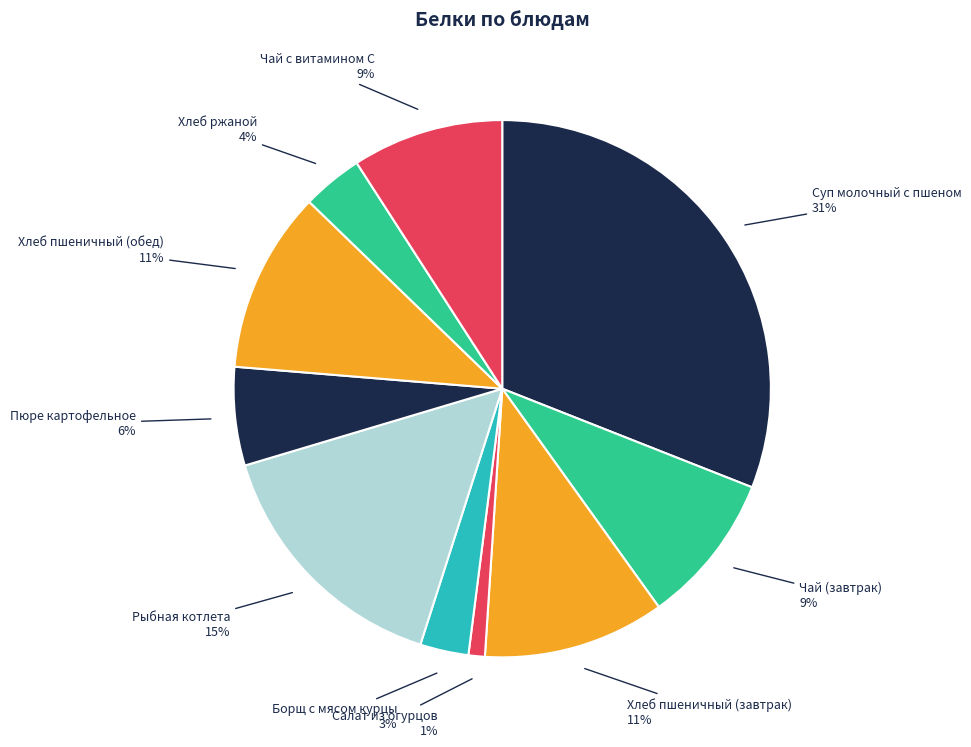

To the nearest percent, what is the difference between the largest and smallest slice percentages?

30%